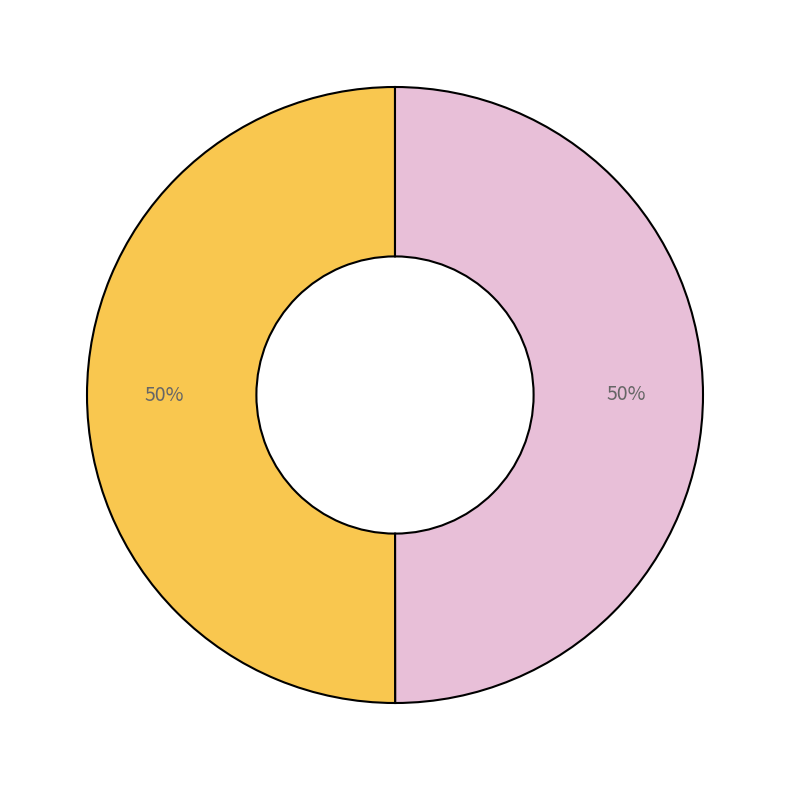

To the nearest percent, what is the average slice percentage?

50%